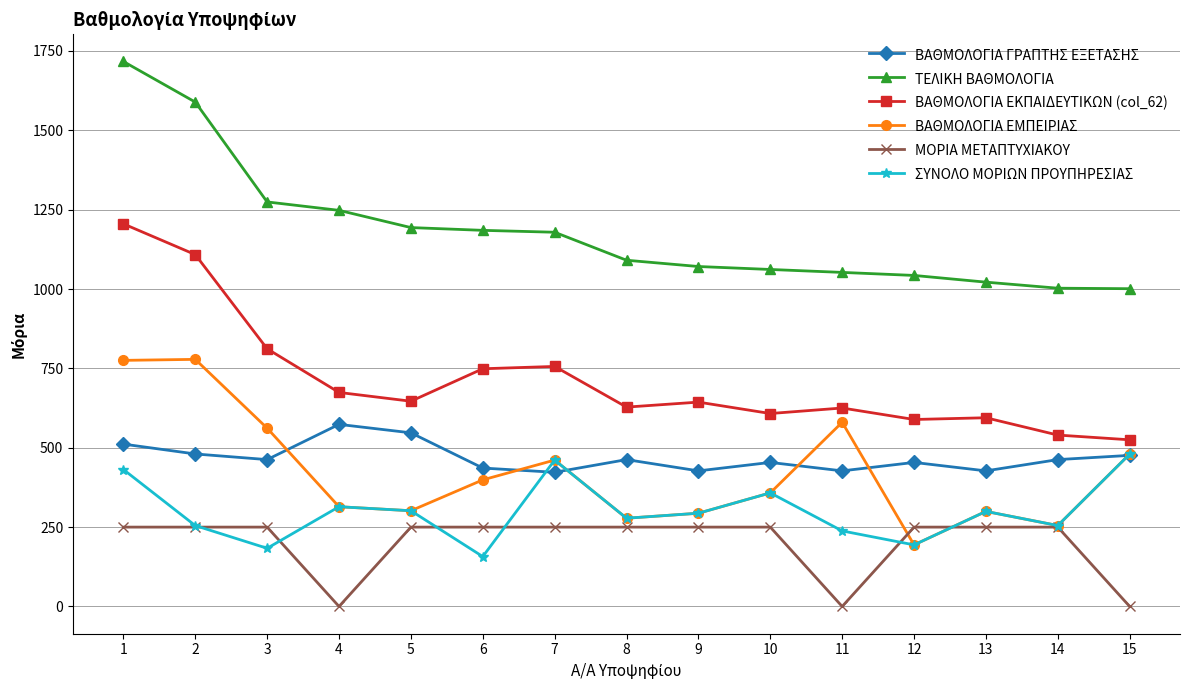

How many values in the ΤΕΛΙΚΗ ΒΑΘΜΟΛΟΓΙΑ series are below 1090?

7